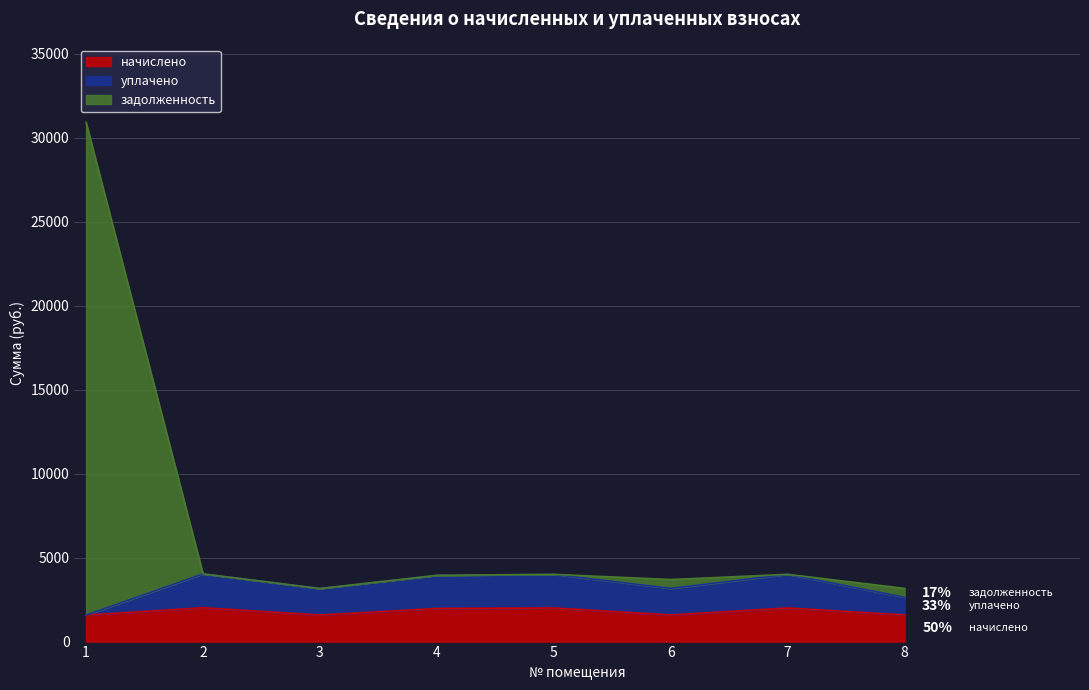

What are all the series names shown in the legend?

начислено, уплачено, задолженность